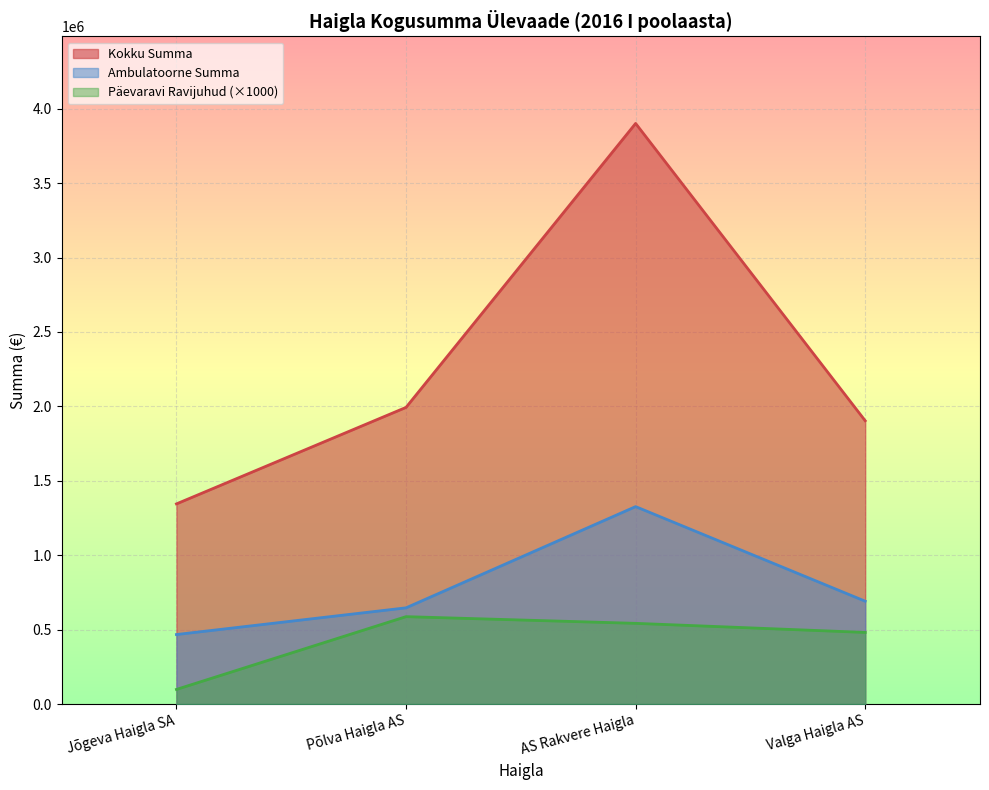

At which label is Ambulatoorne Summa closest to 896599?

Valga Haigla AS